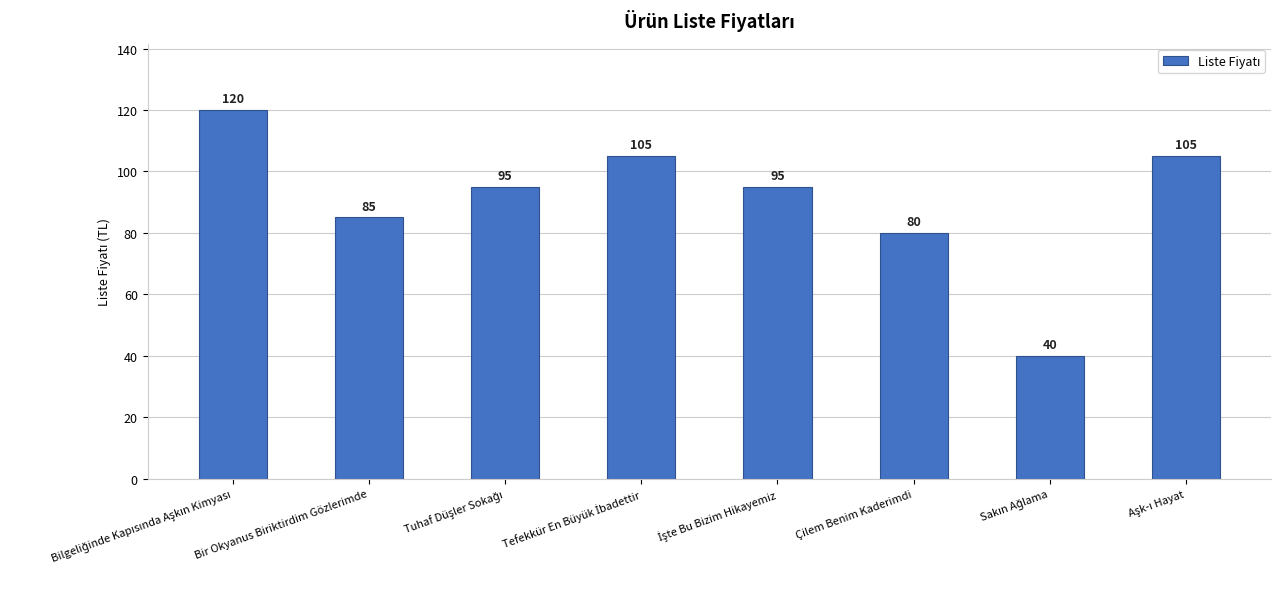

What is the label of the 6th bar from the left?

Çilem Benim Kaderimdi